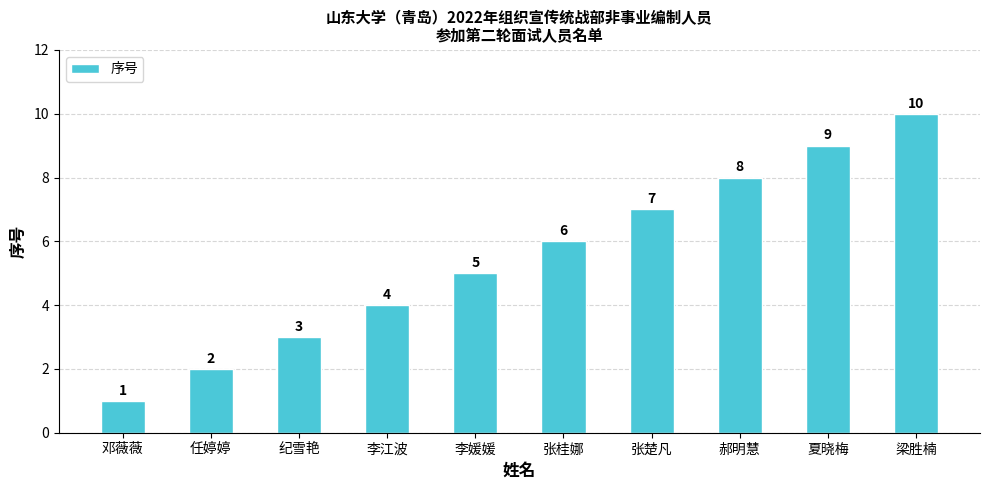

List the labels in order of value, largest first.

梁胜楠, 夏晓梅, 郝明慧, 张楚凡, 张桂娜, 李媛媛, 李江波, 纪雪艳, 任婷婷, 邓薇薇